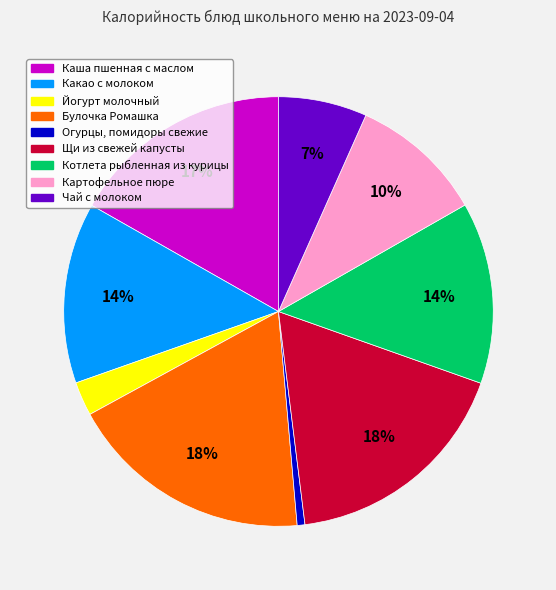

Which category has the smallest portion of the pie?

Огурцы, помидоры свежие